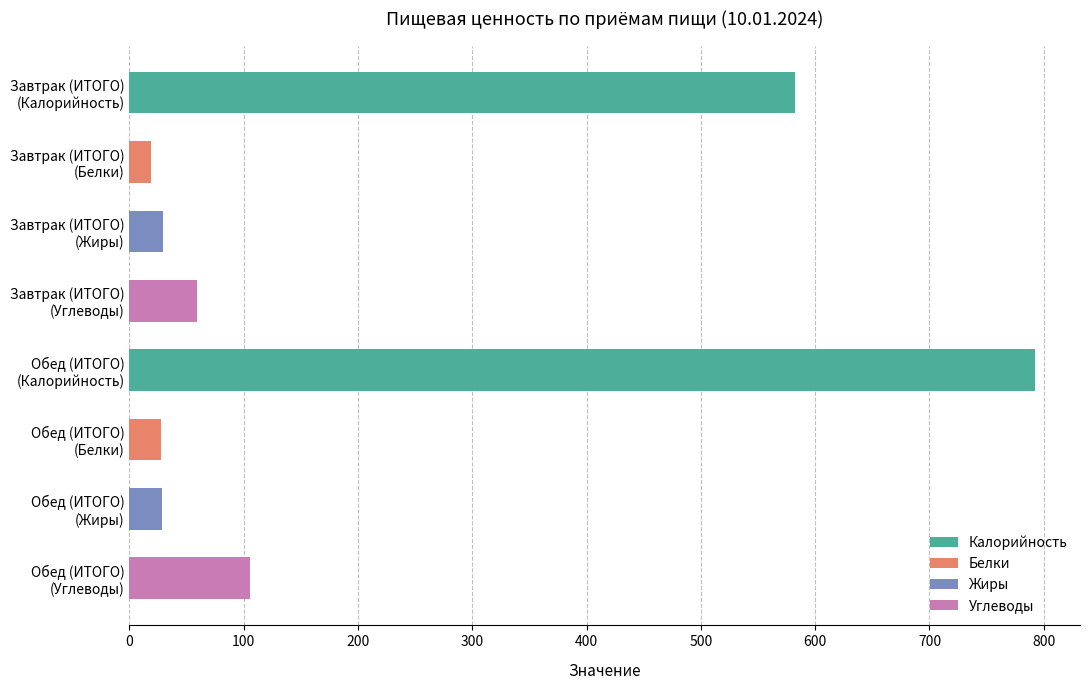

What is the minimum value shown in the chart?

19.0